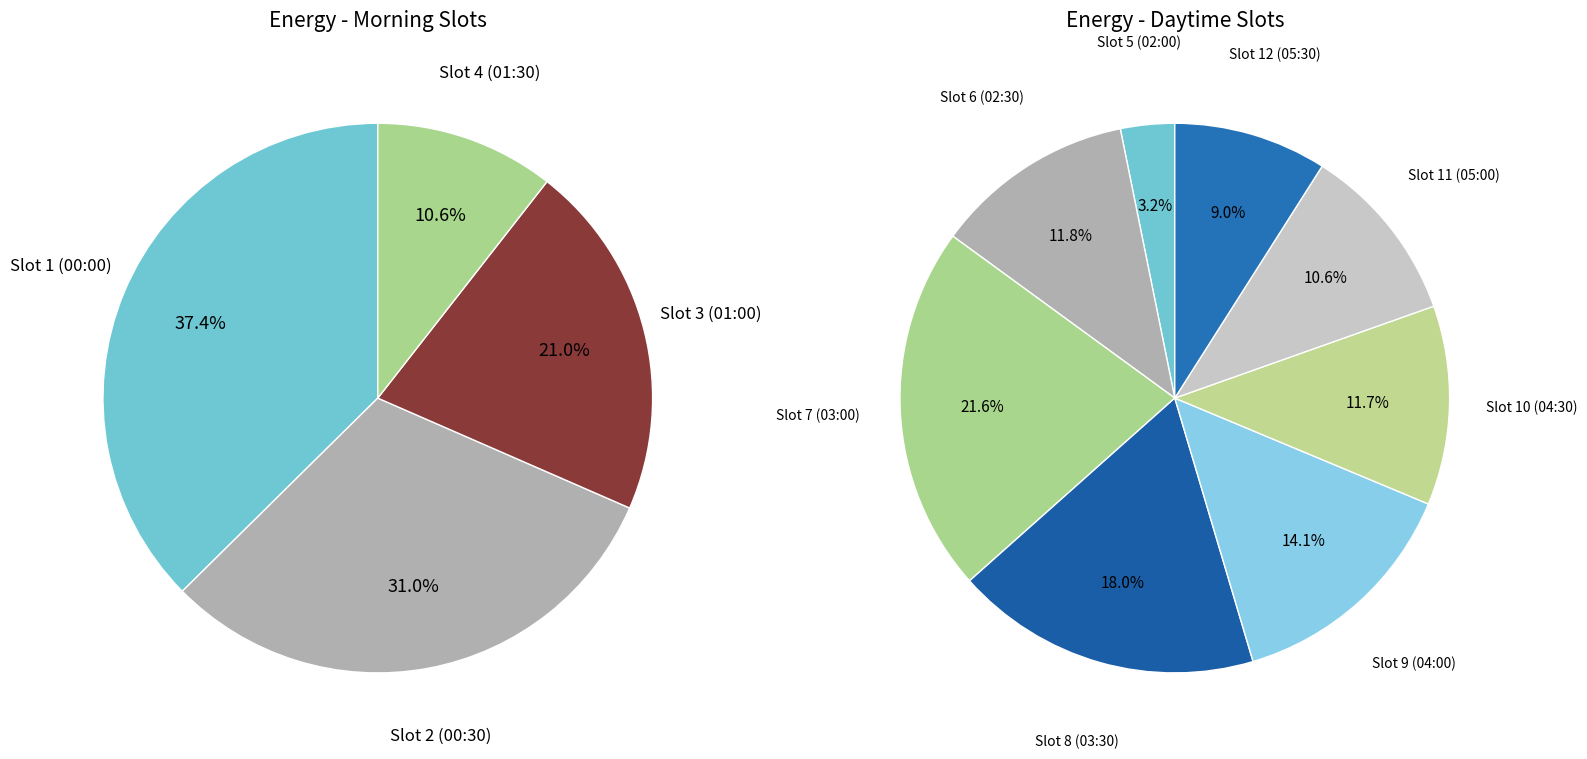

What percentage is the 01:00-01:30 slice, to the nearest percent?

21%